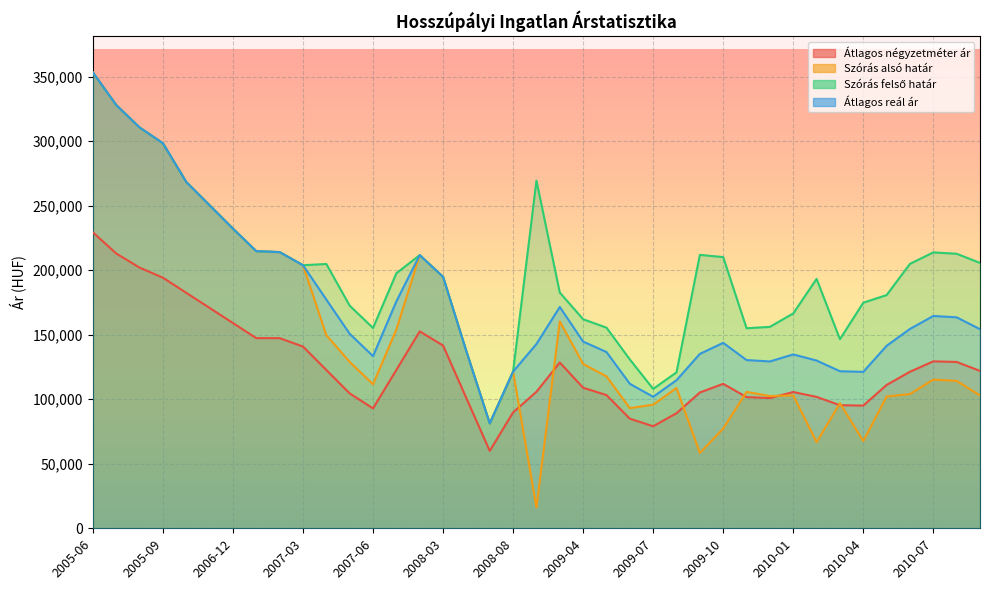

Reading left to right, extract all data points from this chart.

Átlagos négyzetméter ár: 229411	213002	202063	194250	182529	170809	159088	147368	147368	140862	122711	104561	92916	122777	152639	141667	100833	60000	89855	105820	128503	108933	103253	84968	79081	89183	105270	111975	101693	100940	105623	101848	95410	95103	111119	121346	129389	128936	121998
Szórás alsó határ: 353339	328066	310677	298457	268425	250358	232255	214790	214085	203897	149675	128958	111646	154076	211733	194924	137119	81292	121444	16183	160367	127370	117745	93114	95843	108697	58435	77281	105728	102510	103002	66750	96910	67631	102155	104058	115298	114252	102975
Szórás felső határ: 353339	328066	310677	298457	268425	250358	232255	214790	214085	203897	204877	172562	155250	197680	211733	194924	137119	81292	121444	269511	182695	162050	155517	130886	108021	120875	211919	210209	155062	156124	166538	193306	146568	174853	180757	204982	213846	212800	205683
Átlagos reál ár: 353339	328066	310677	298457	268425	250358	232255	214790	214085	203897	177276	150760	133448	175878	211733	194924	137119	81292	121444	142847	171531	144710	136631	112000	101932	114786	135177	143745	130395	129317	134770	130028	121739	121242	141456	154520	164572	163526	154329